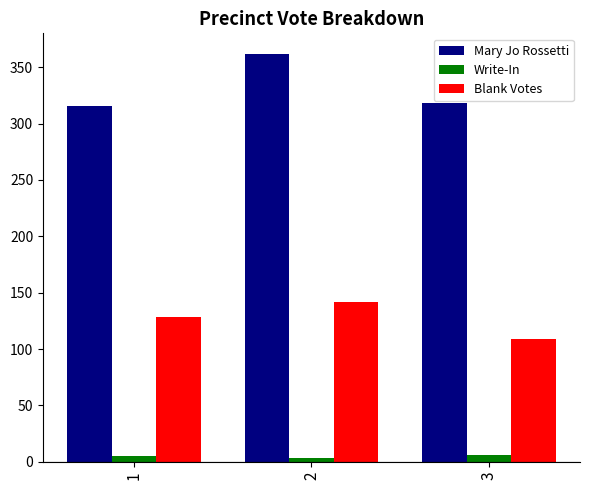

Which series has the widest spread of values?

Mary Jo Rossetti